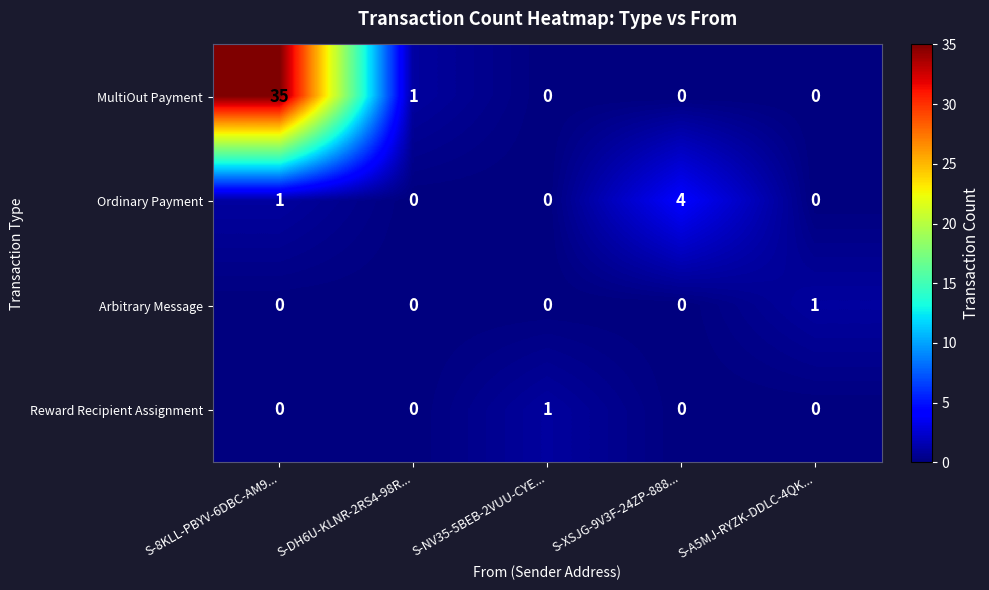

Reading left to right, what are all the values shown in this chart?

MultiOut Payment: S-8KLL-PBYV-6DBC-AM9...=35	S-DH6U-KLNR-2RS4-98R...=1	S-NV35-5BEB-2VUU-CYE...=0	S-XSJG-9V3F-24ZP-888...=0	S-A5MJ-RYZK-DDLC-4QK...=0
Ordinary Payment: S-8KLL-PBYV-6DBC-AM9...=1	S-DH6U-KLNR-2RS4-98R...=0	S-NV35-5BEB-2VUU-CYE...=0	S-XSJG-9V3F-24ZP-888...=4	S-A5MJ-RYZK-DDLC-4QK...=0
Arbitrary Message: S-8KLL-PBYV-6DBC-AM9...=0	S-DH6U-KLNR-2RS4-98R...=0	S-NV35-5BEB-2VUU-CYE...=0	S-XSJG-9V3F-24ZP-888...=0	S-A5MJ-RYZK-DDLC-4QK...=1
Reward Recipient Assignment: S-8KLL-PBYV-6DBC-AM9...=0	S-DH6U-KLNR-2RS4-98R...=0	S-NV35-5BEB-2VUU-CYE...=1	S-XSJG-9V3F-24ZP-888...=0	S-A5MJ-RYZK-DDLC-4QK...=0